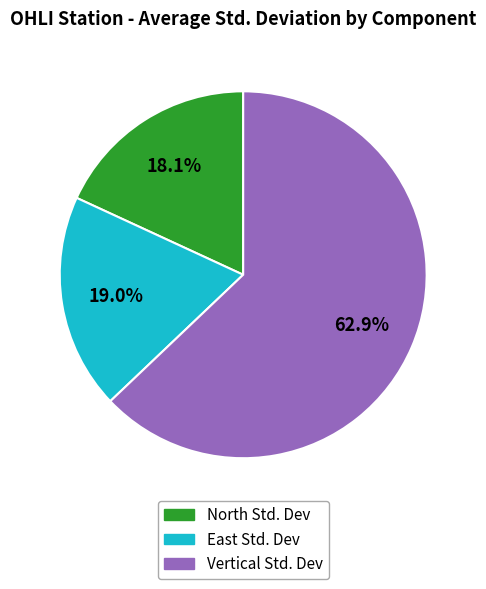

How many segments does this pie chart have?

3